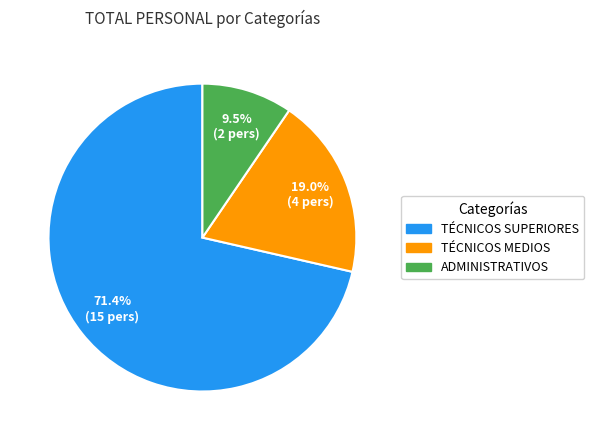

What is the total percentage of TÉCNICOS SUPERIORES and ADMINISTRATIVOS?

81.0%